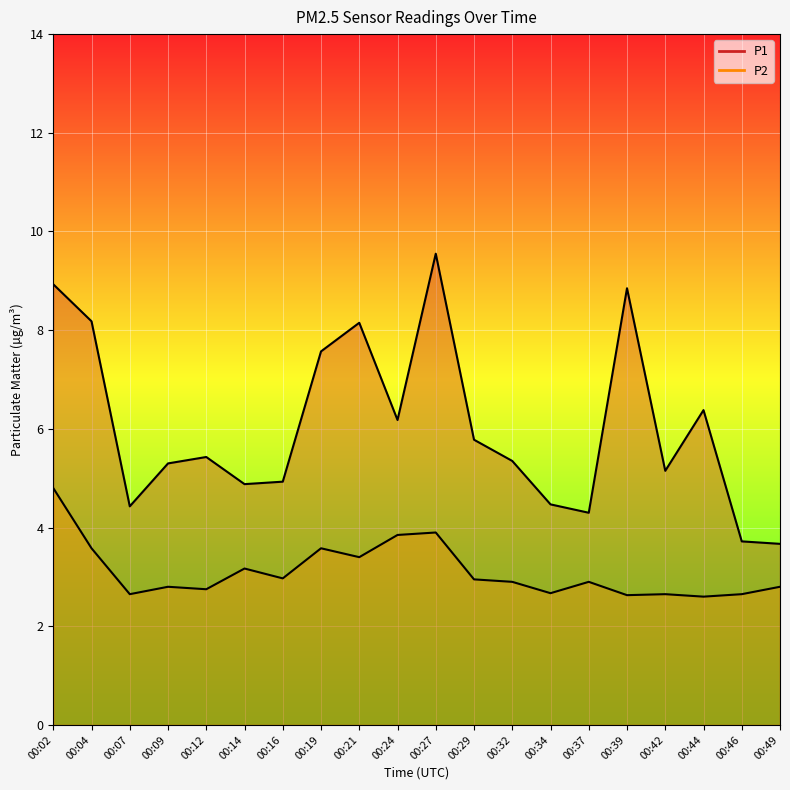

True or false: P2 and P1 cross at least once.

False